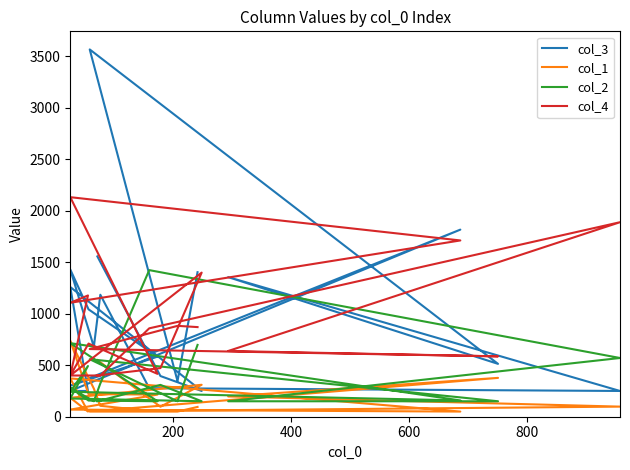

How many series are shown in this chart?

4